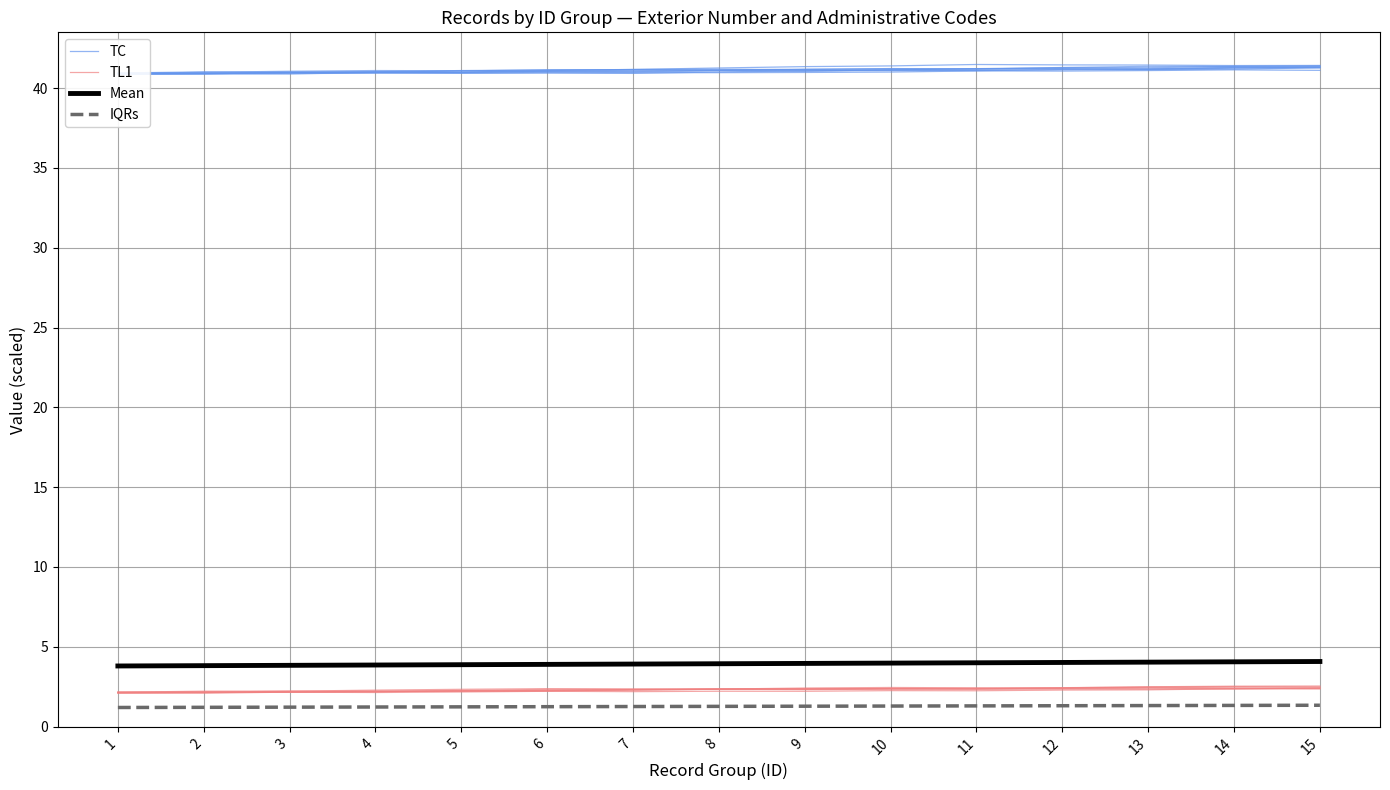

Count the number of categories in the chart.

15